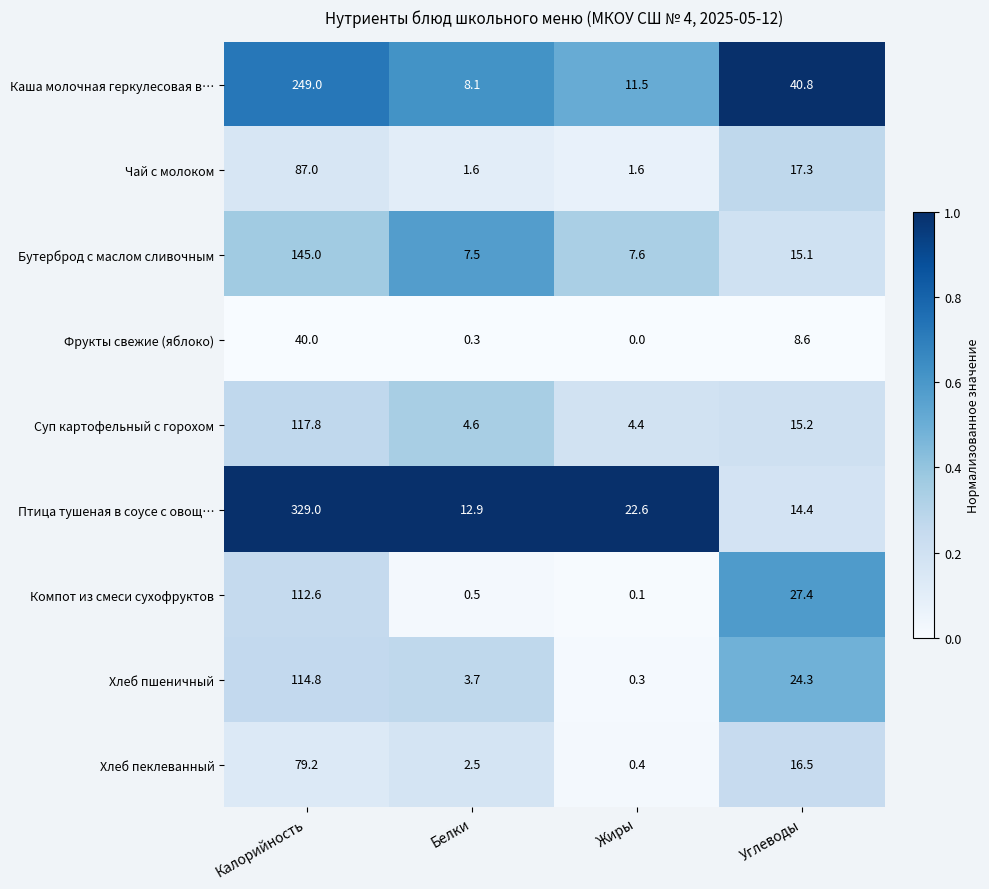

At Жиры, list the series in order from largest to smallest.

Птица тушеная в соусе с овощ…, Каша молочная геркулесовая в…, Бутерброд с маслом сливочным, Суп картофельный с горохом, Чай с молоком, Хлеб пеклеванный, Хлеб пшеничный, Компот из смеси сухофруктов, Фрукты свежие (яблоко)